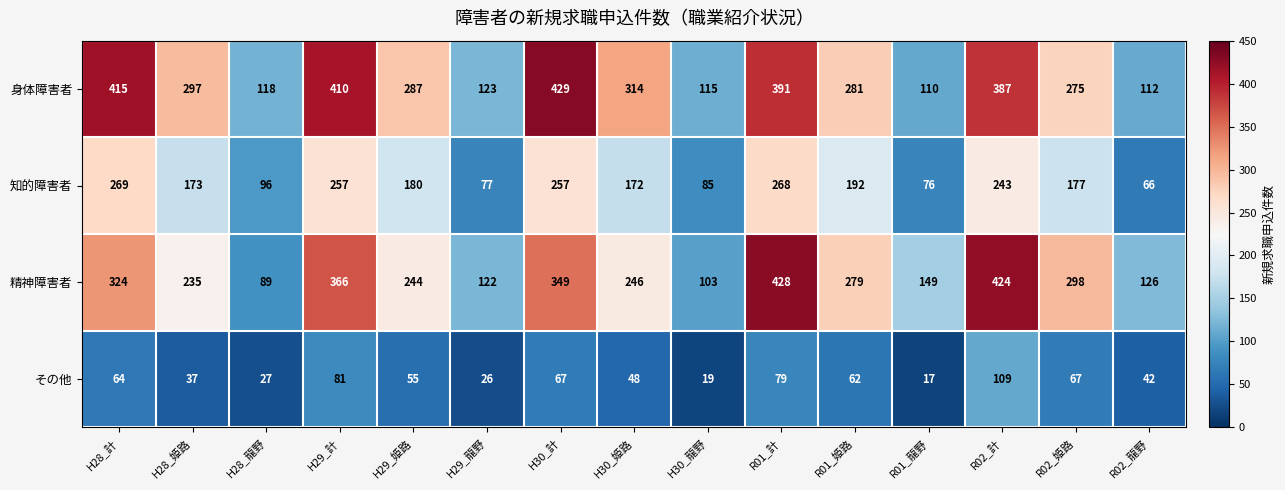

Which category has the highest value across all series?

H30_計